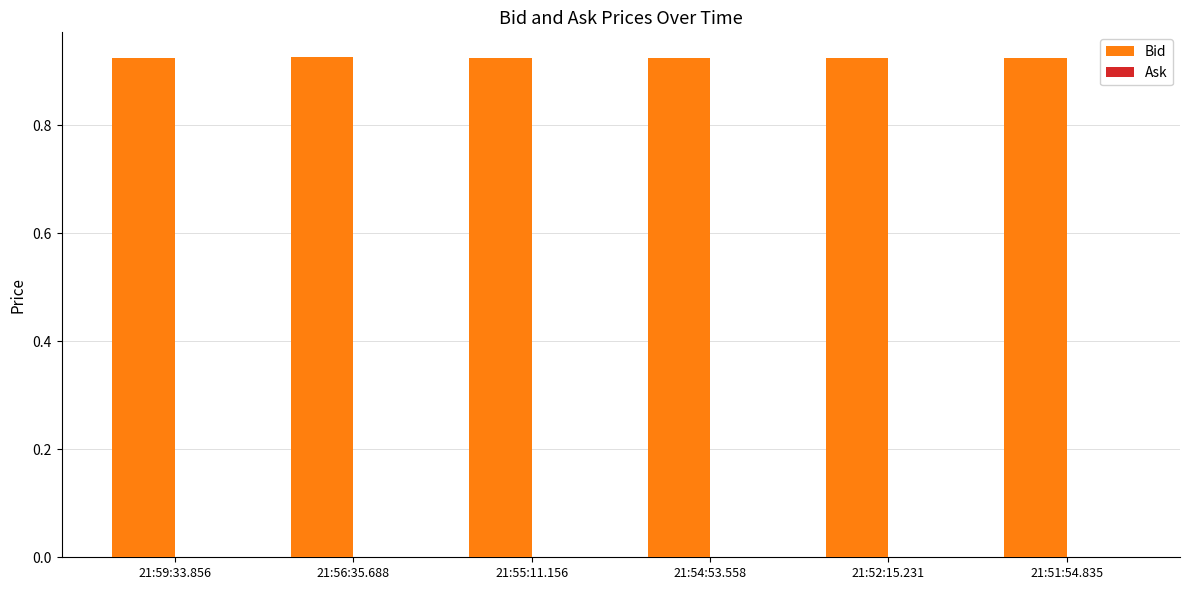

How many values are between 0 and 1?

6